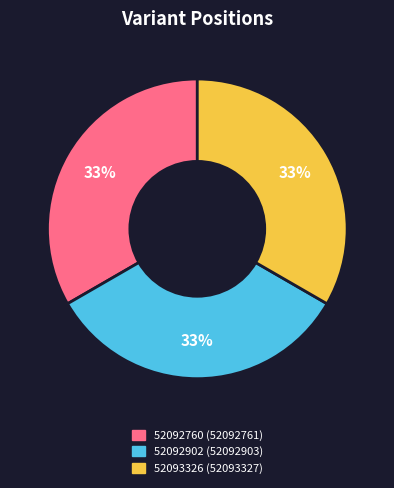

Combined, do 52092760 and 52093326 account for over 50%?

Yes